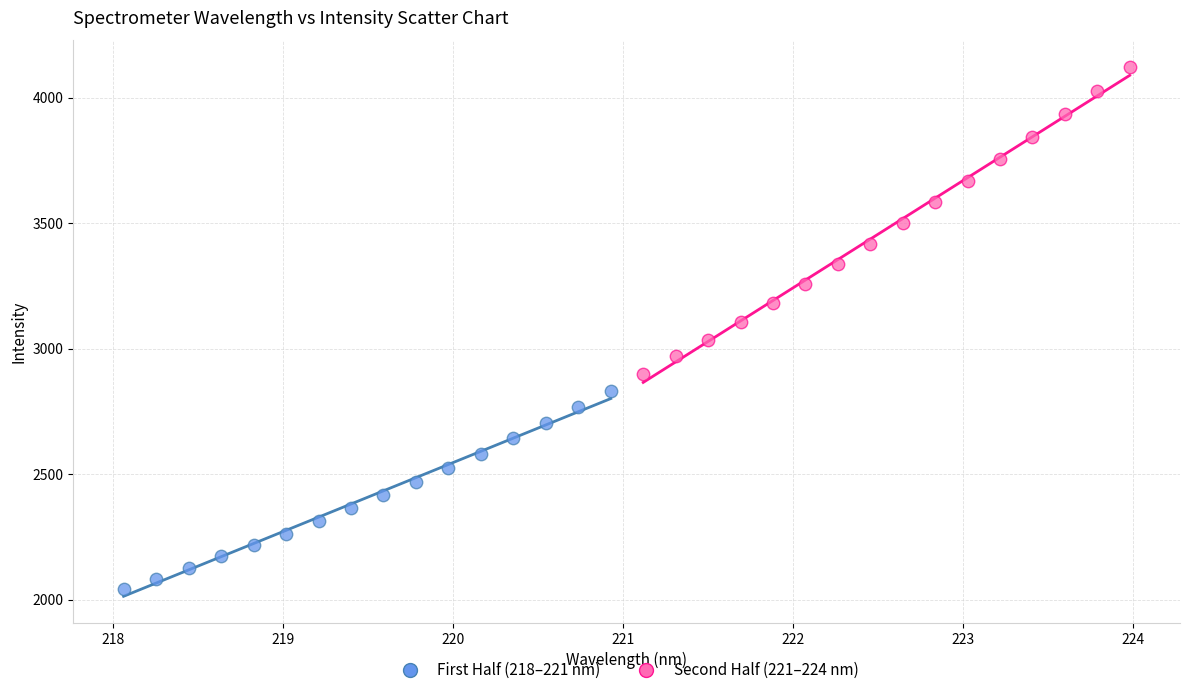

Which series reaches the maximum Y coordinate?

Second Half (221–224 nm)